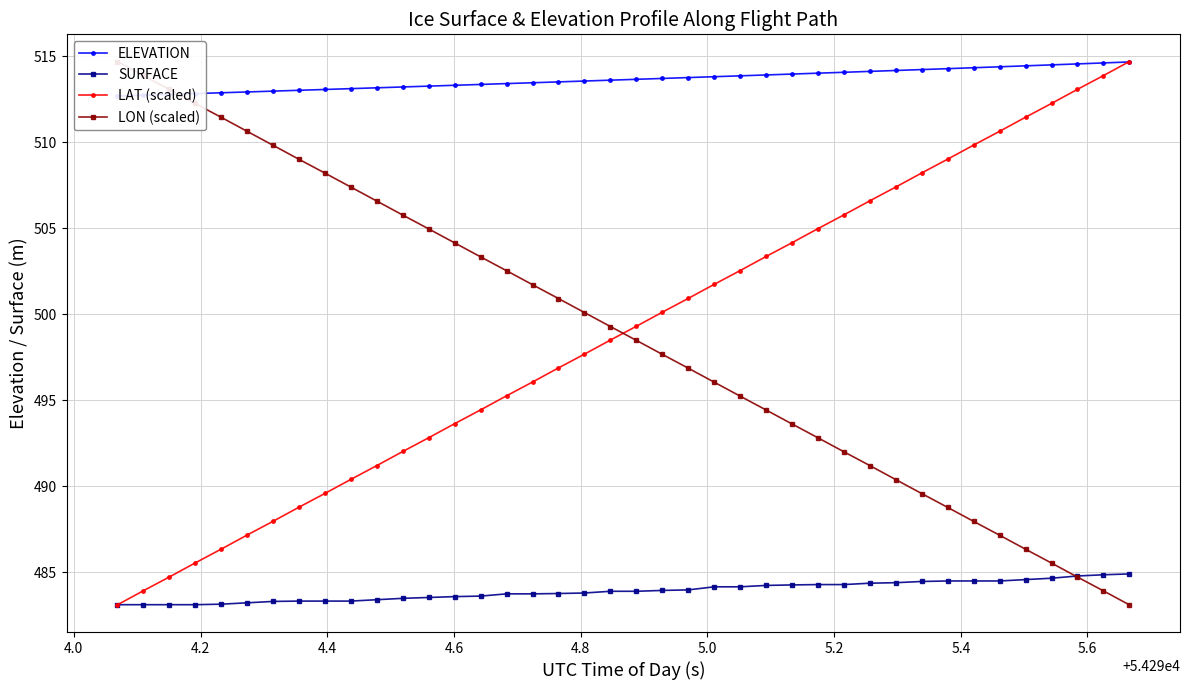

What is the minimum value for SURFACE?

483.1